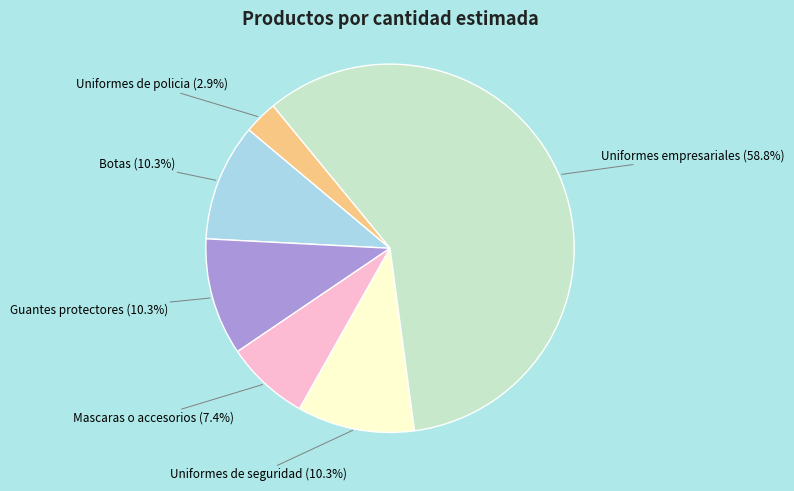

Count the number of slices in the pie.

6